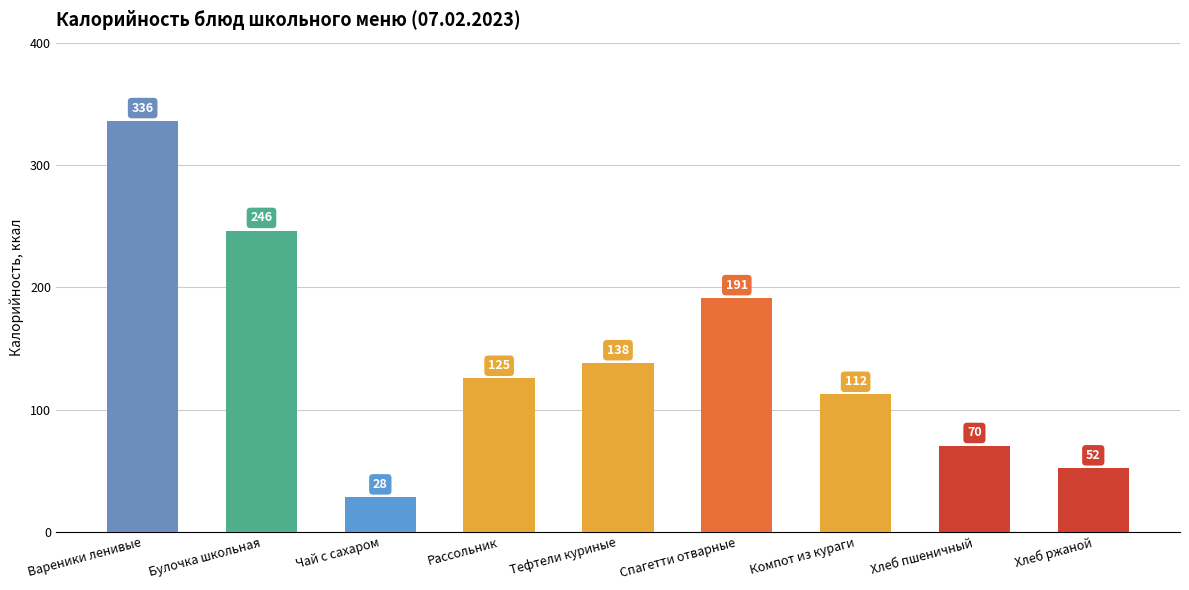

At which category does the chart reach its minimum across all series?

Чай с сахаром